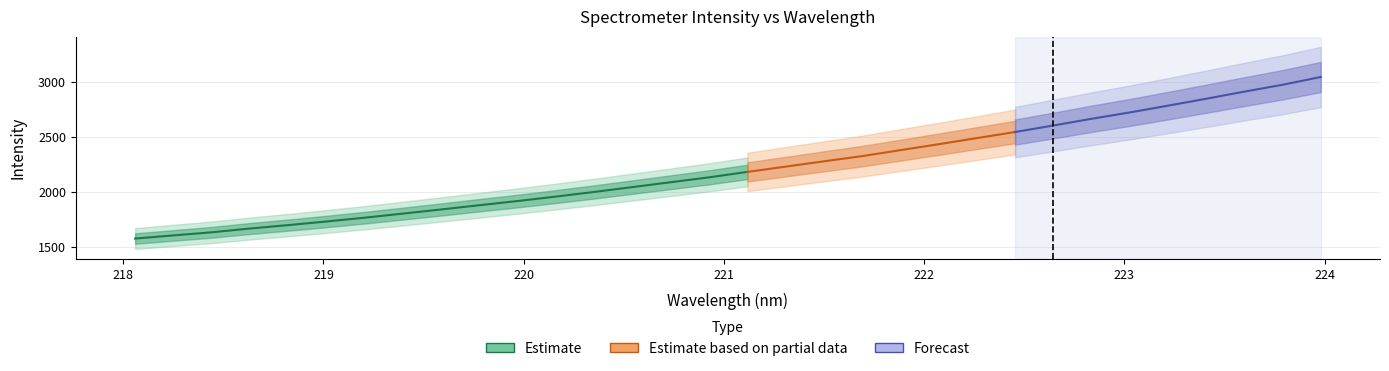

How many values in the x series exceed 221?

16